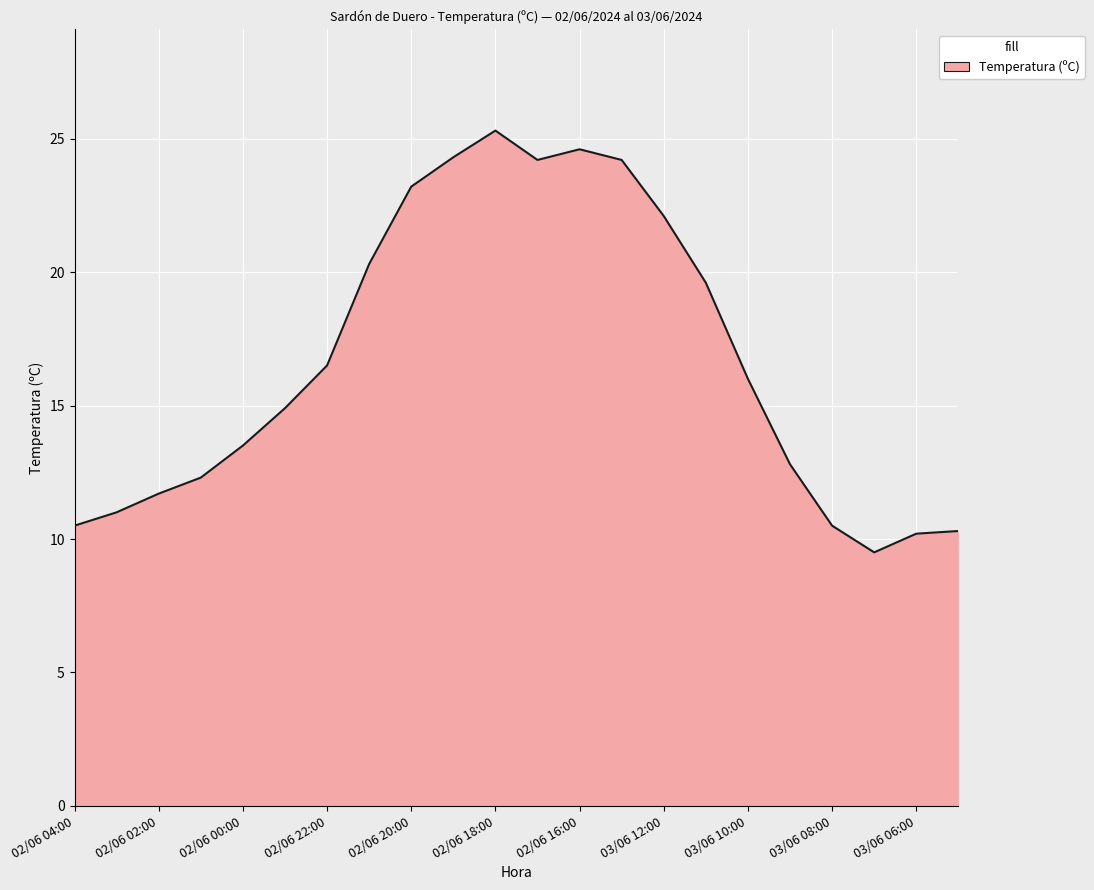

What is the smallest value displayed?

9.5